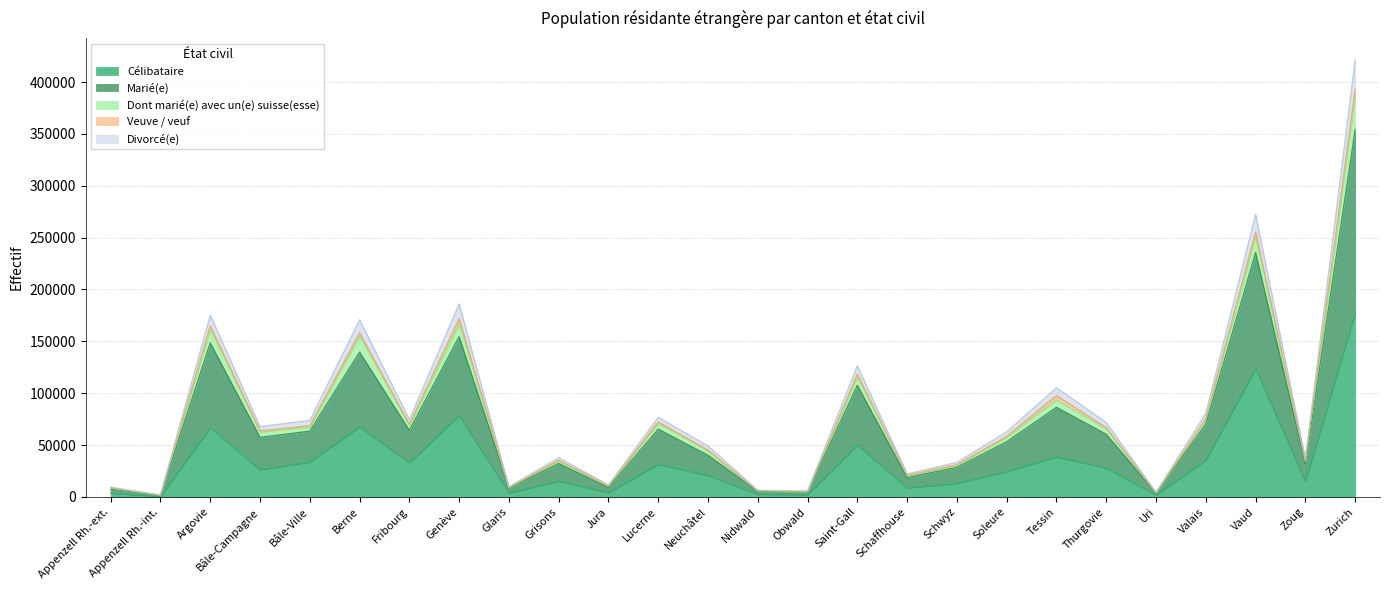

At which category is the sum across all series the highest?

Zurich